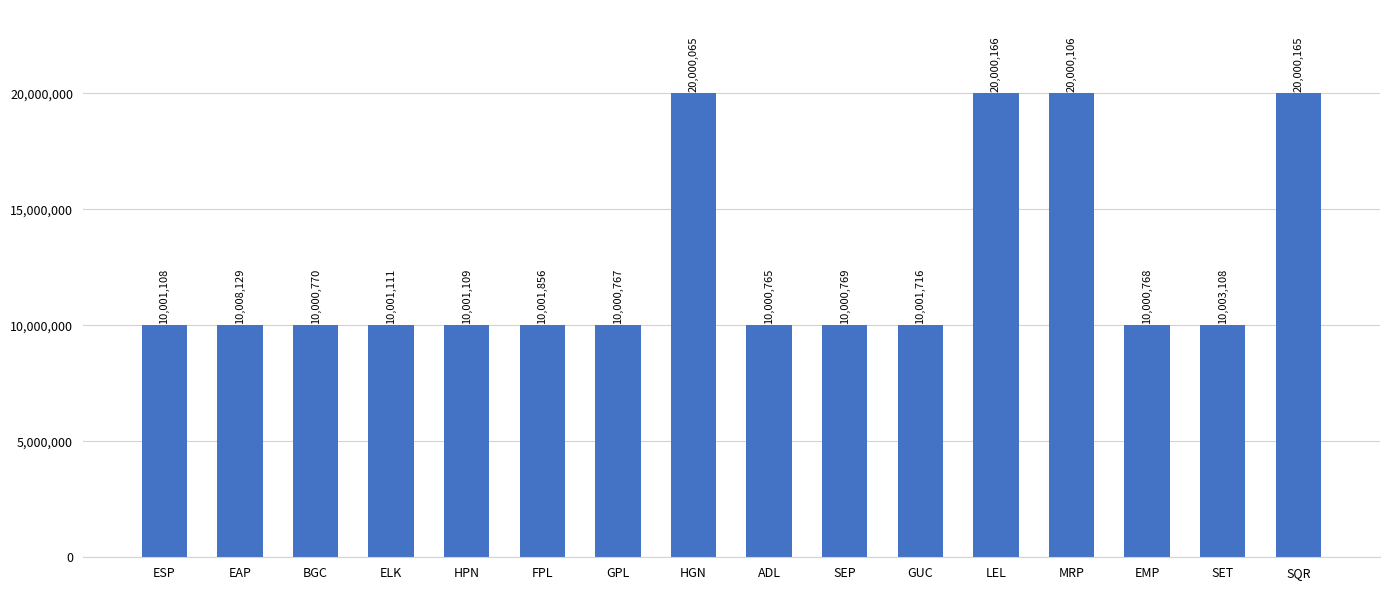

Which label corresponds to the smallest value in the chart?

ADL